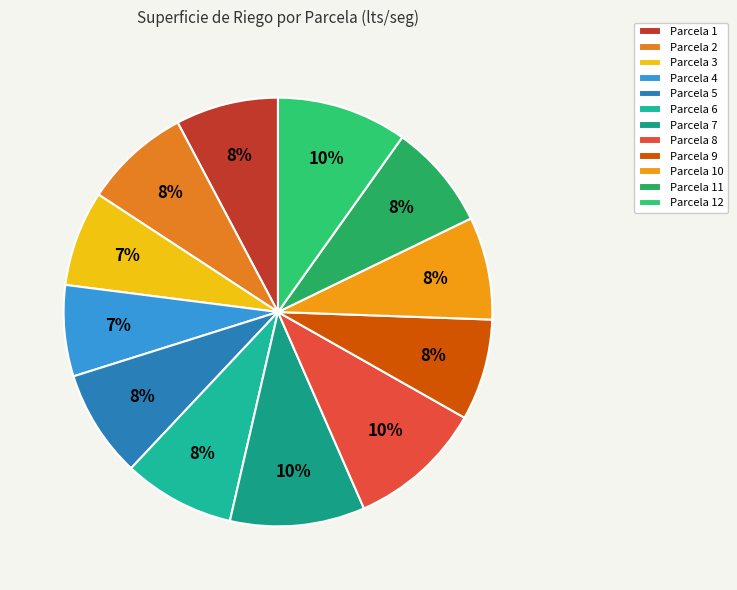

To the nearest percent, what is the combined percentage of Parcela 8 and Parcela 7?

20%